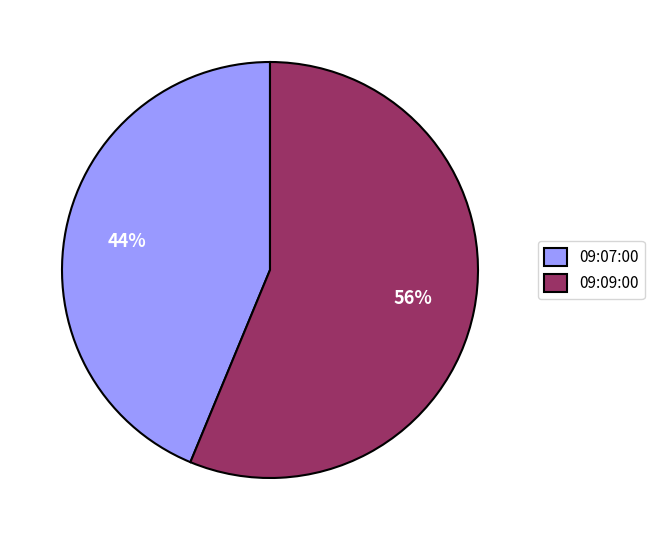

Which has a higher value, 09:07:00 or 09:09:00?

09:09:00